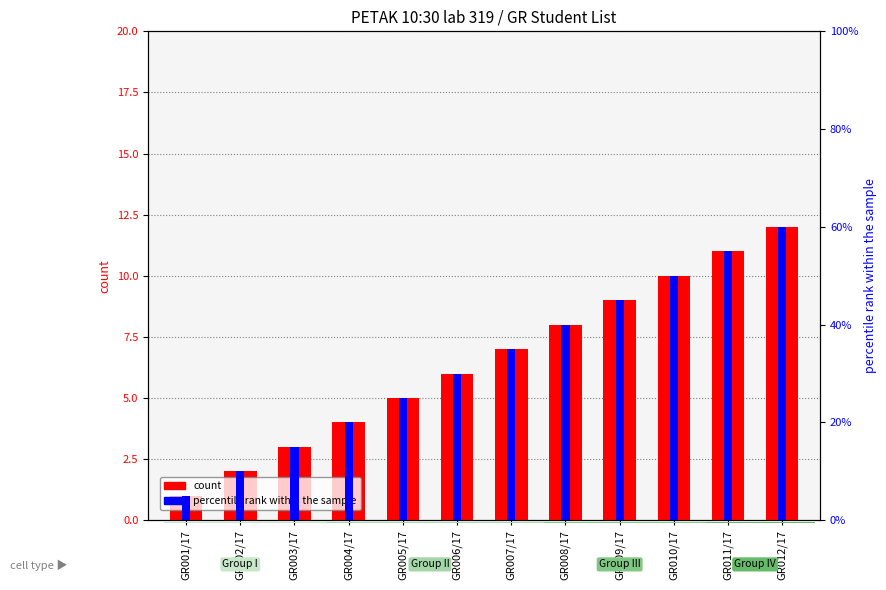

How many bars are there in each group?

2